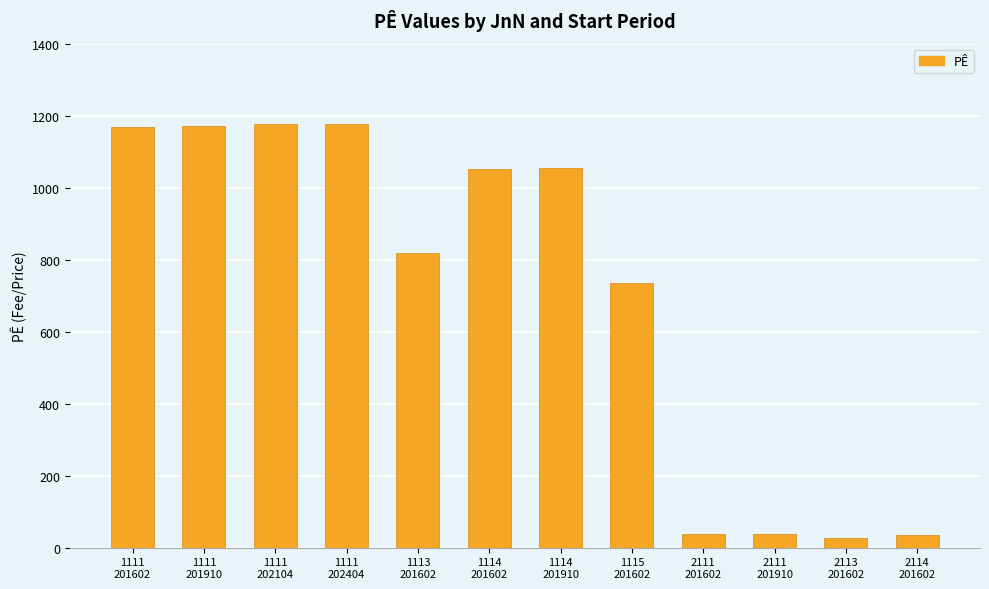

Where does the data first go above 1051?

1111
201602